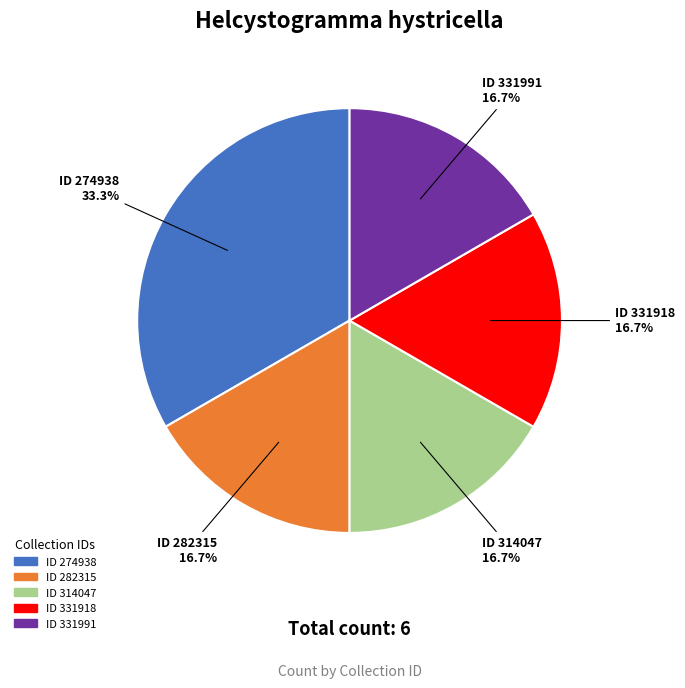

How many segments does this pie chart have?

5